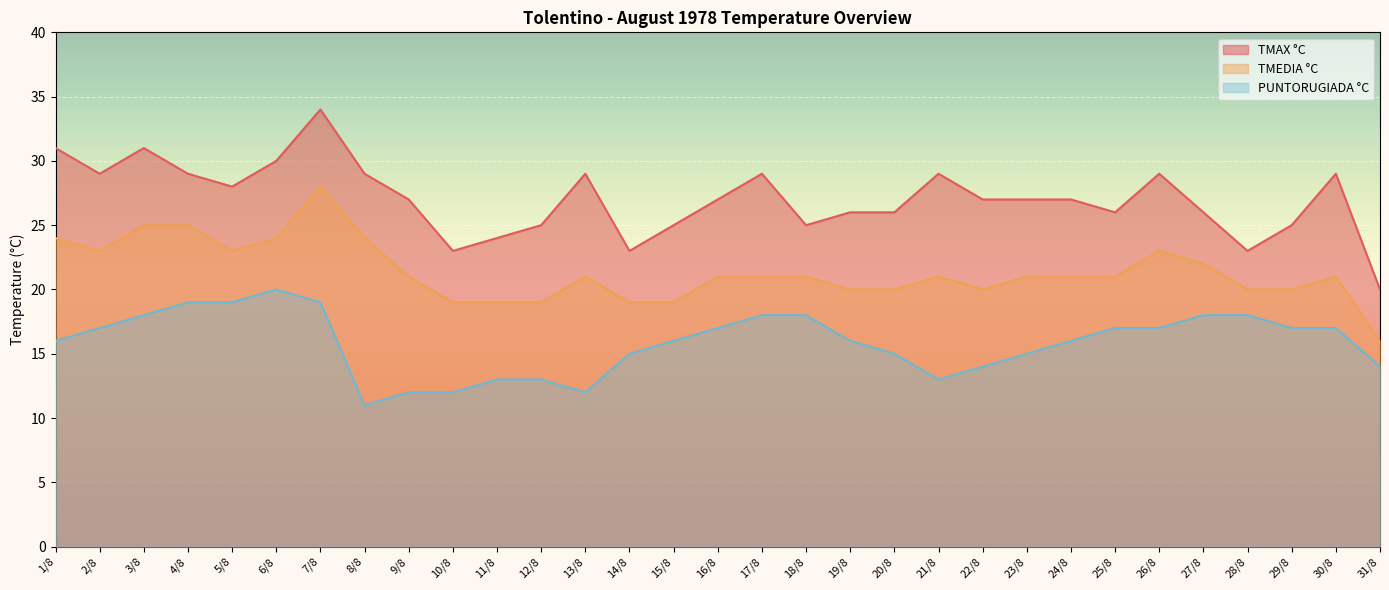

What position from the right is 22/8?

10